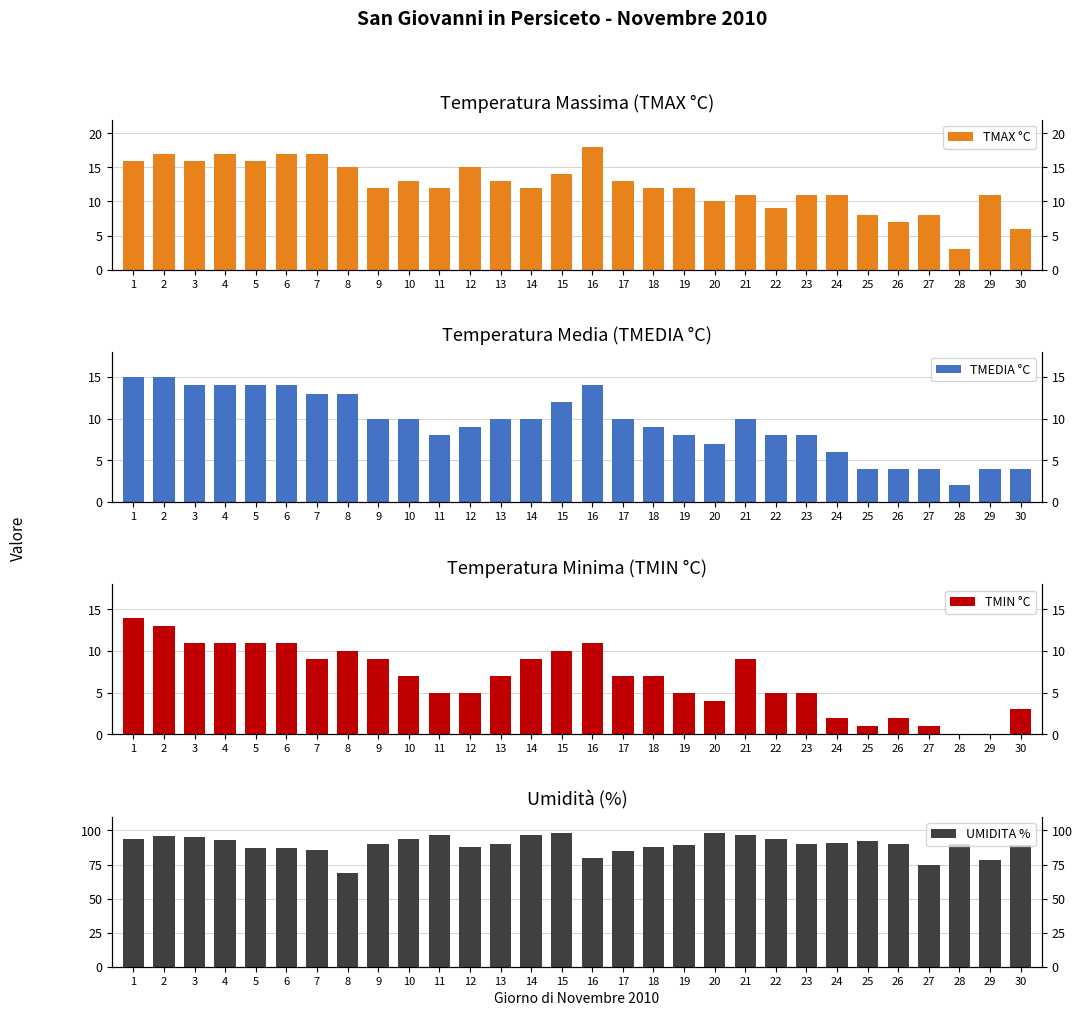

Reading right to left, list all the values displayed in this chart.

TMAX °C: 30=6	29=11	28=3	27=8	26=7	25=8	24=11	23=11	22=9	21=11	20=10	19=12	18=12	17=13	16=18	15=14	14=12	13=13	12=15	11=12	10=13	9=12	8=15	7=17	6=17	5=16	4=17	3=16	2=17	1=16
TMEDIA °C: 30=4	29=4	28=2	27=4	26=4	25=4	24=6	23=8	22=8	21=10	20=7	19=8	18=9	17=10	16=14	15=12	14=10	13=10	12=9	11=8	10=10	9=10	8=13	7=13	6=14	5=14	4=14	3=14	2=15	1=15
TMIN °C: 30=3	29=0	28=0	27=1	26=2	25=1	24=2	23=5	22=5	21=9	20=4	19=5	18=7	17=7	16=11	15=10	14=9	13=7	12=5	11=5	10=7	9=9	8=10	7=9	6=11	5=11	4=11	3=11	2=13	1=14
UMIDITA %: 30=89	29=78	28=90	27=75	26=90	25=92	24=91	23=90	22=94	21=97	20=98	19=89	18=88	17=85	16=80	15=98	14=97	13=90	12=88	11=97	10=94	9=90	8=69	7=86	6=87	5=87	4=93	3=95	2=96	1=94